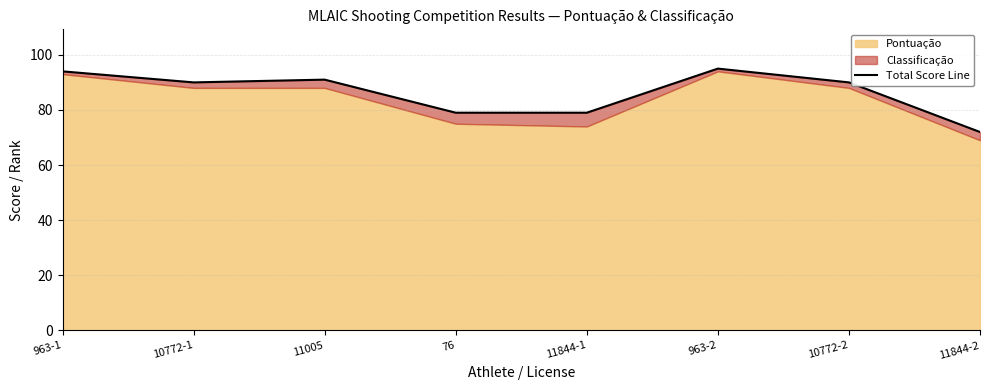

What is the sum of all values?

690